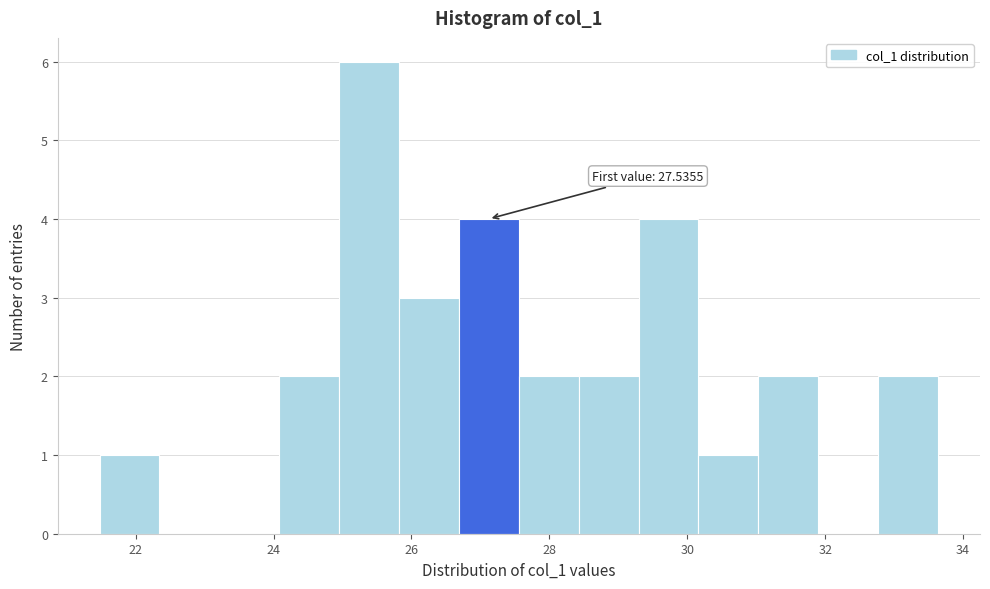

Which range on the x-axis has the tallest bar?

25.0 to 25.8